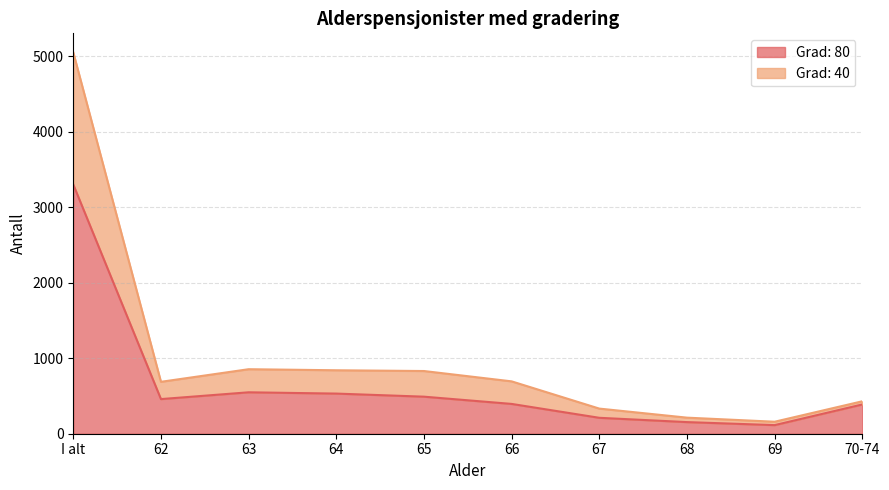

What is the greatest value displayed?

5054